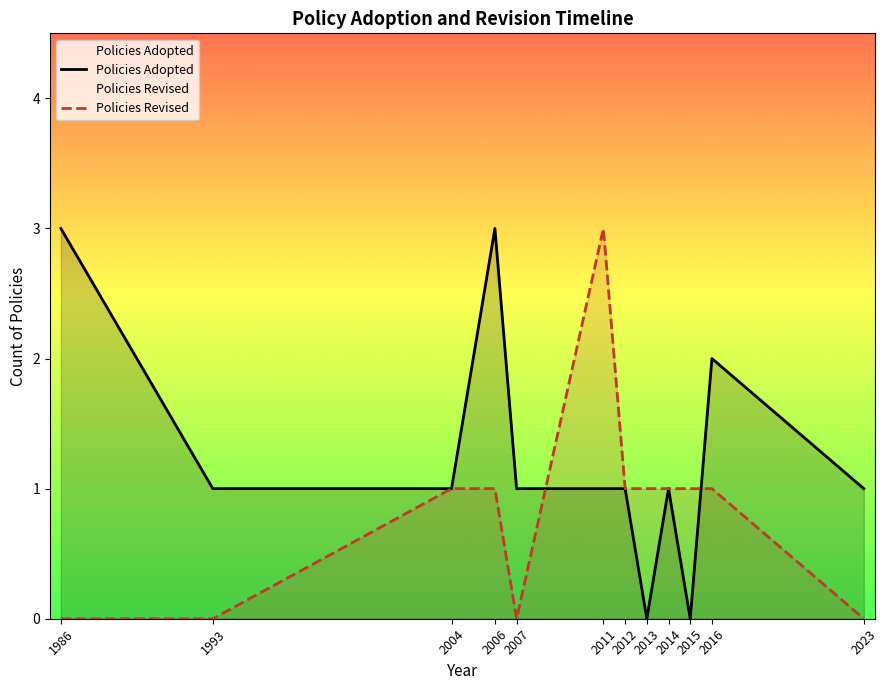

The value of Policies Adopted at 2007 is 0. True or false?

False